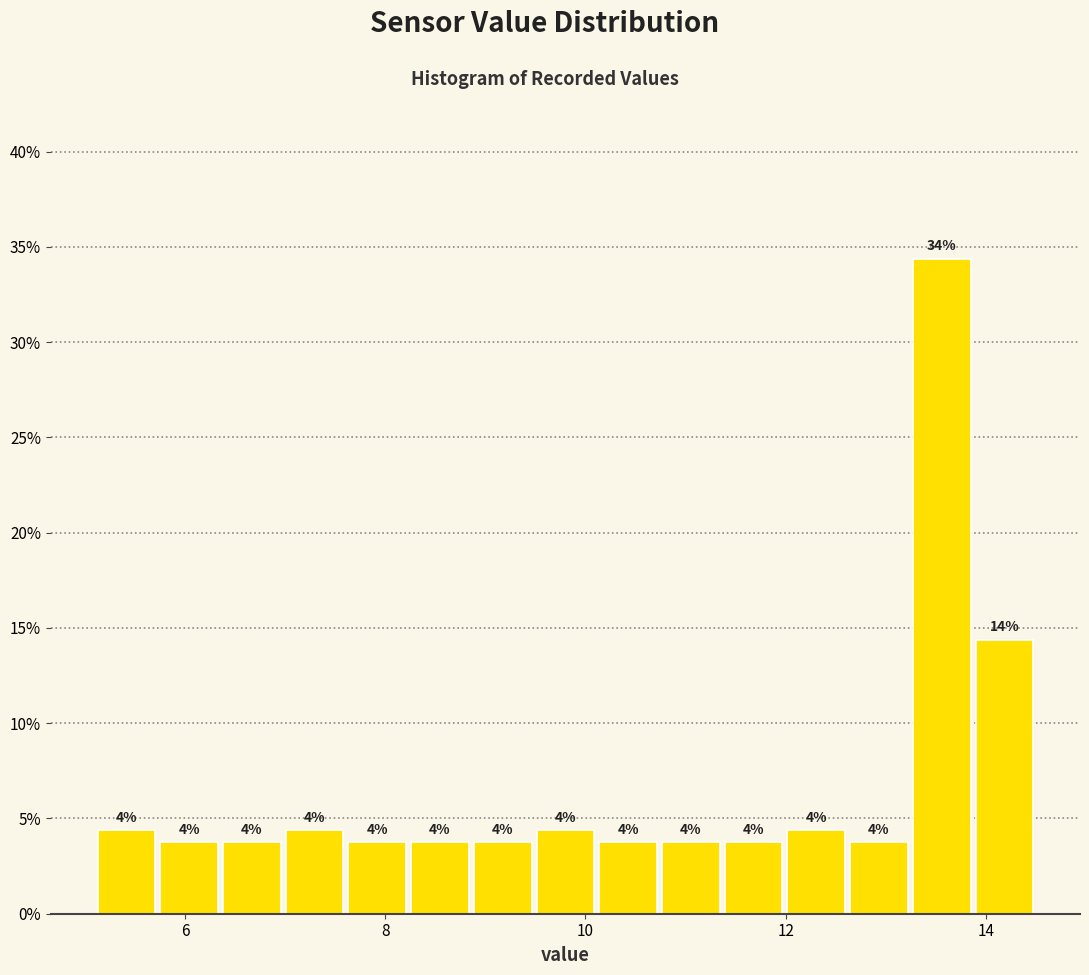

Read against the x-axis, roughly where is the centre of the tallest bar?

13.6